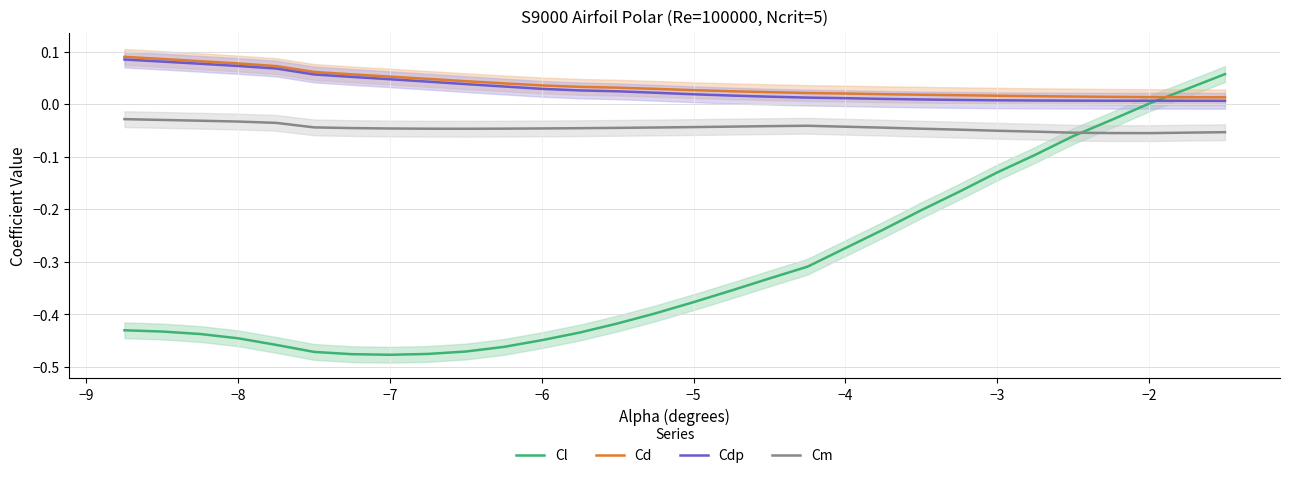

What is the average value of the Cl series?

-0.3